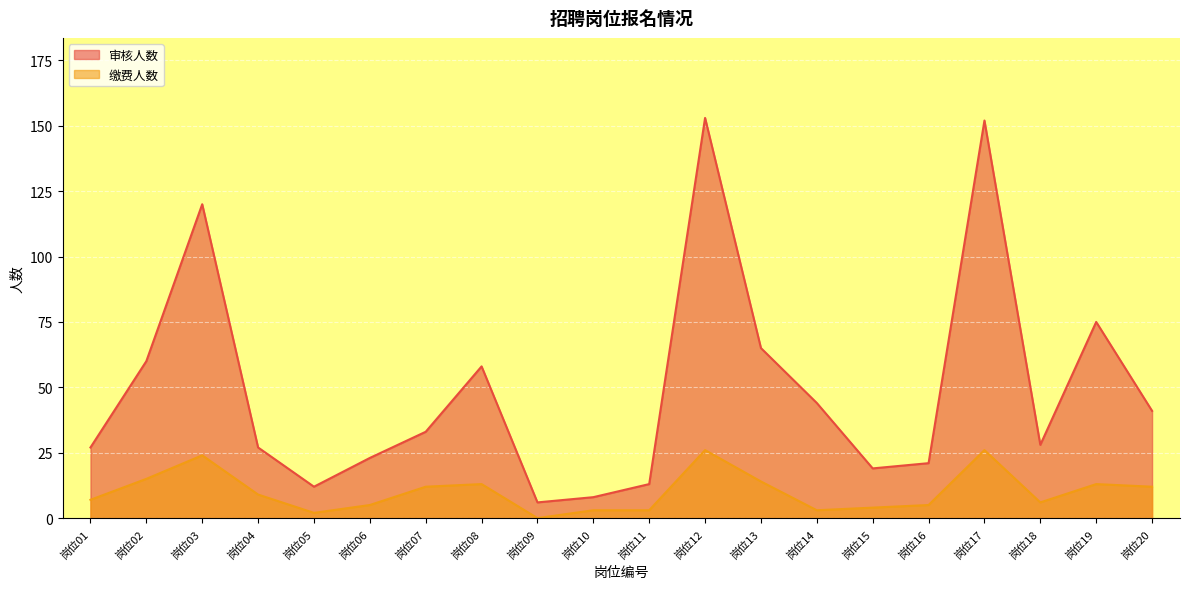

What is the difference between the highest and lowest values at 岗位12?

127